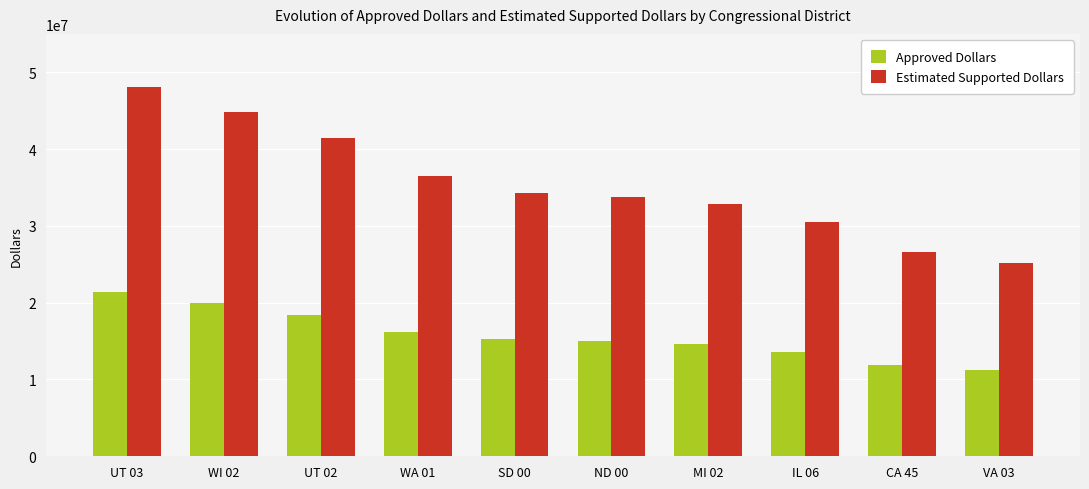

At which label does Estimated Supported Dollars first exceed 34328250?

UT 03